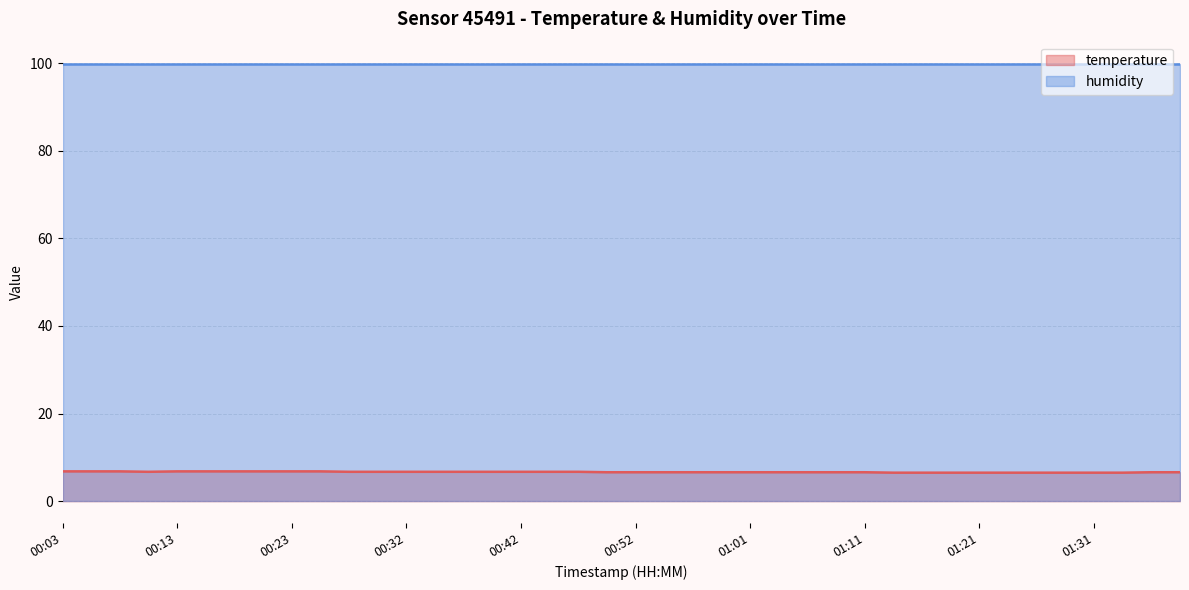

List the labels in order of value, smallest first.

01:14, 01:16, 01:18, 01:21, 01:24, 01:26, 01:28, 01:31, 01:33, 00:49, 00:52, 00:54, 00:57, 00:59, 01:01, 01:04, 01:06, 01:09, 01:11, 01:36, 01:38, 00:10, 00:27, 00:30, 00:32, 00:35, 00:37, 00:40, 00:42, 00:44, 00:47, 00:03, 00:06, 00:08, 00:13, 00:15, 00:18, 00:20, 00:23, 00:25